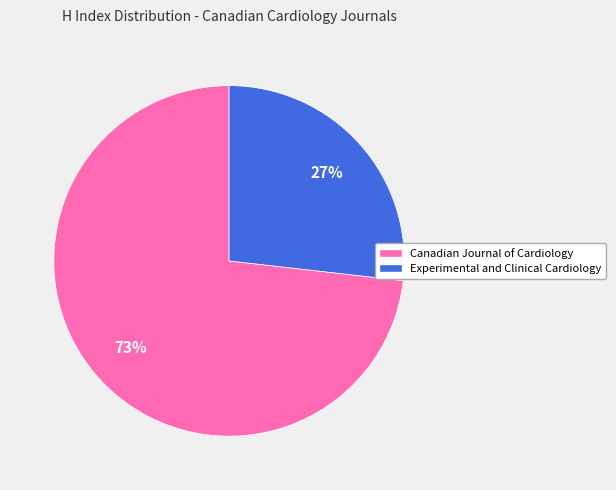

Do Canadian Journal of Cardiology and Experimental and Clinical Cardiology together represent more than half of the pie?

Yes